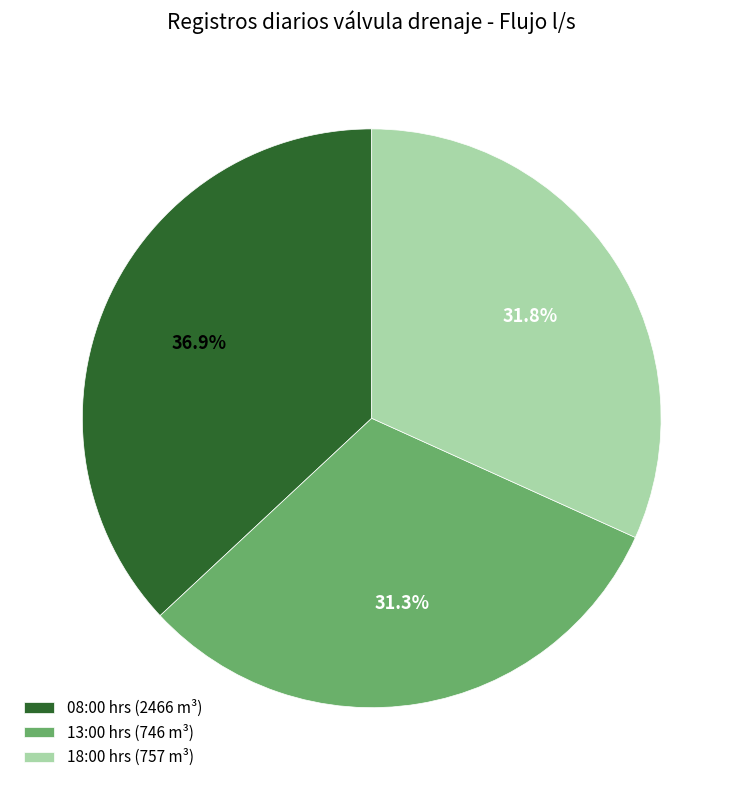

Is there a majority slice in this chart?

No